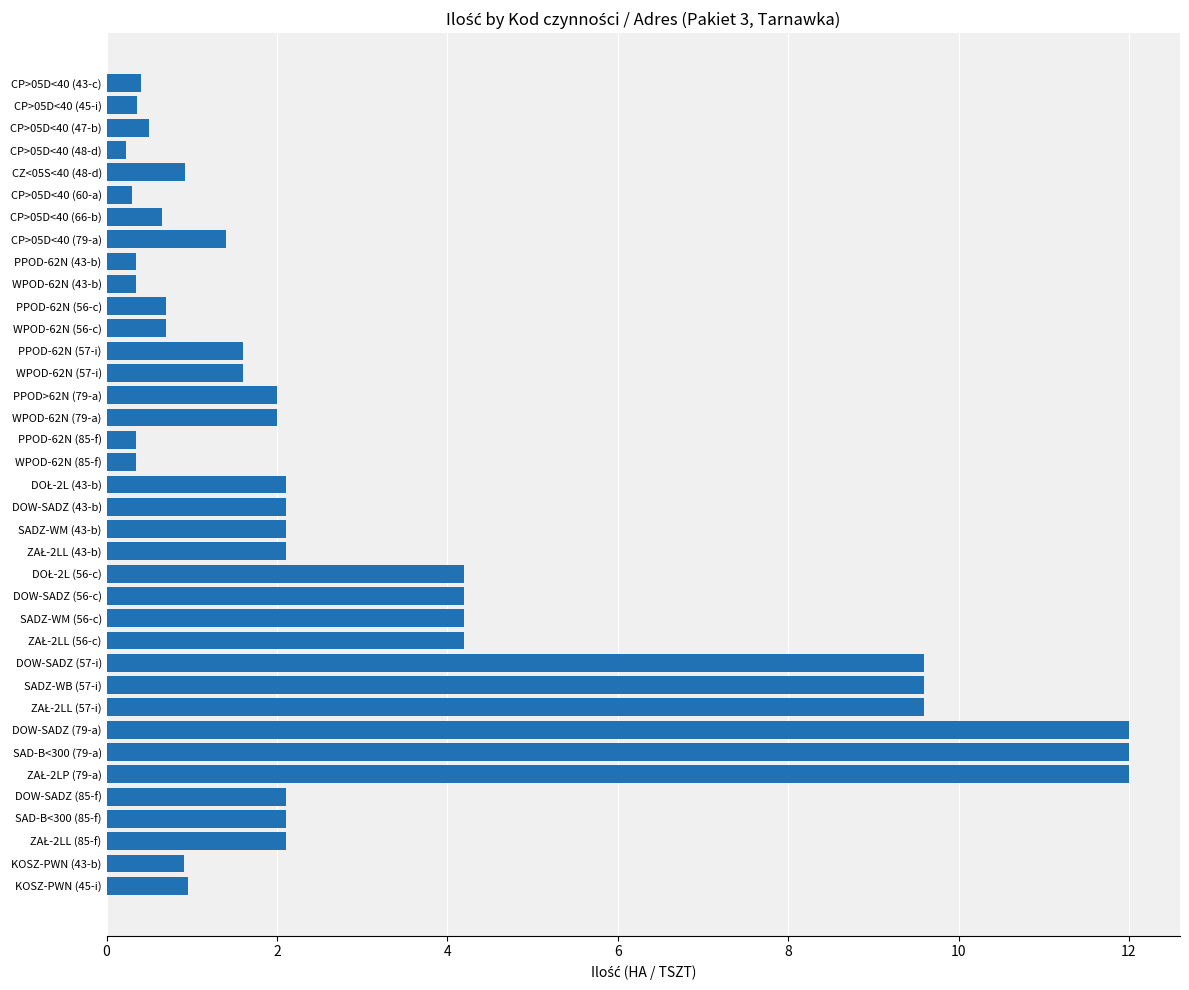

What is the change in value from CP>05D<40 (45-i) to CZ<05S<40 (48-d)?

+0.6